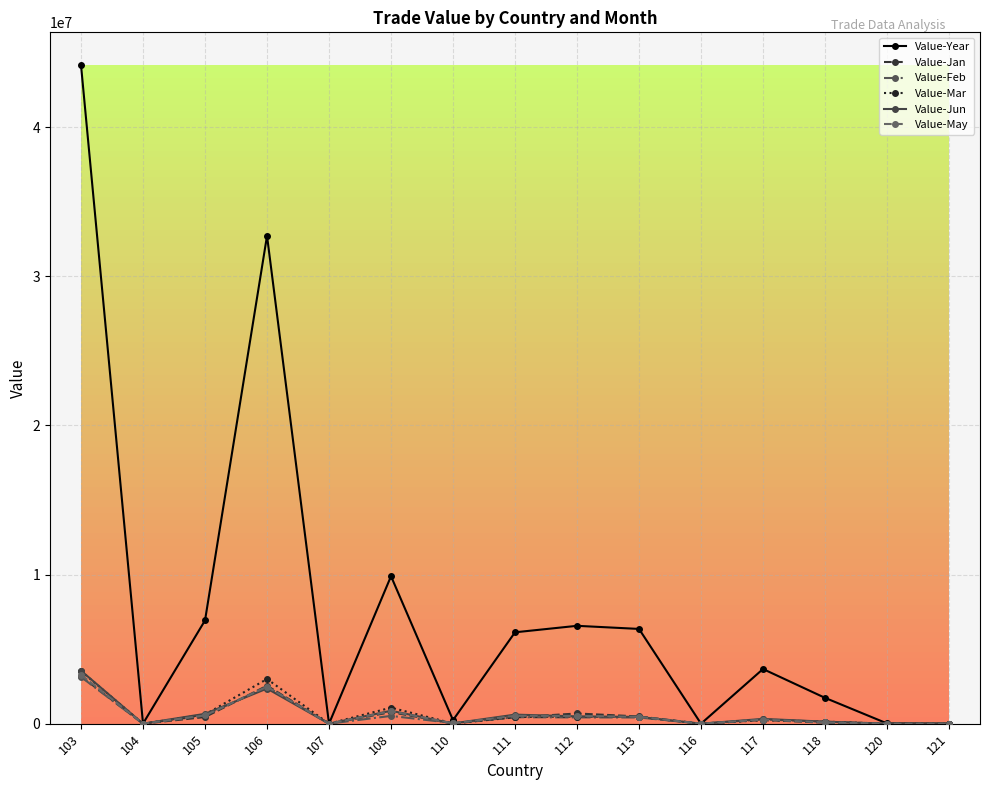

Which series has the largest range (max minus min)?

Value-Year